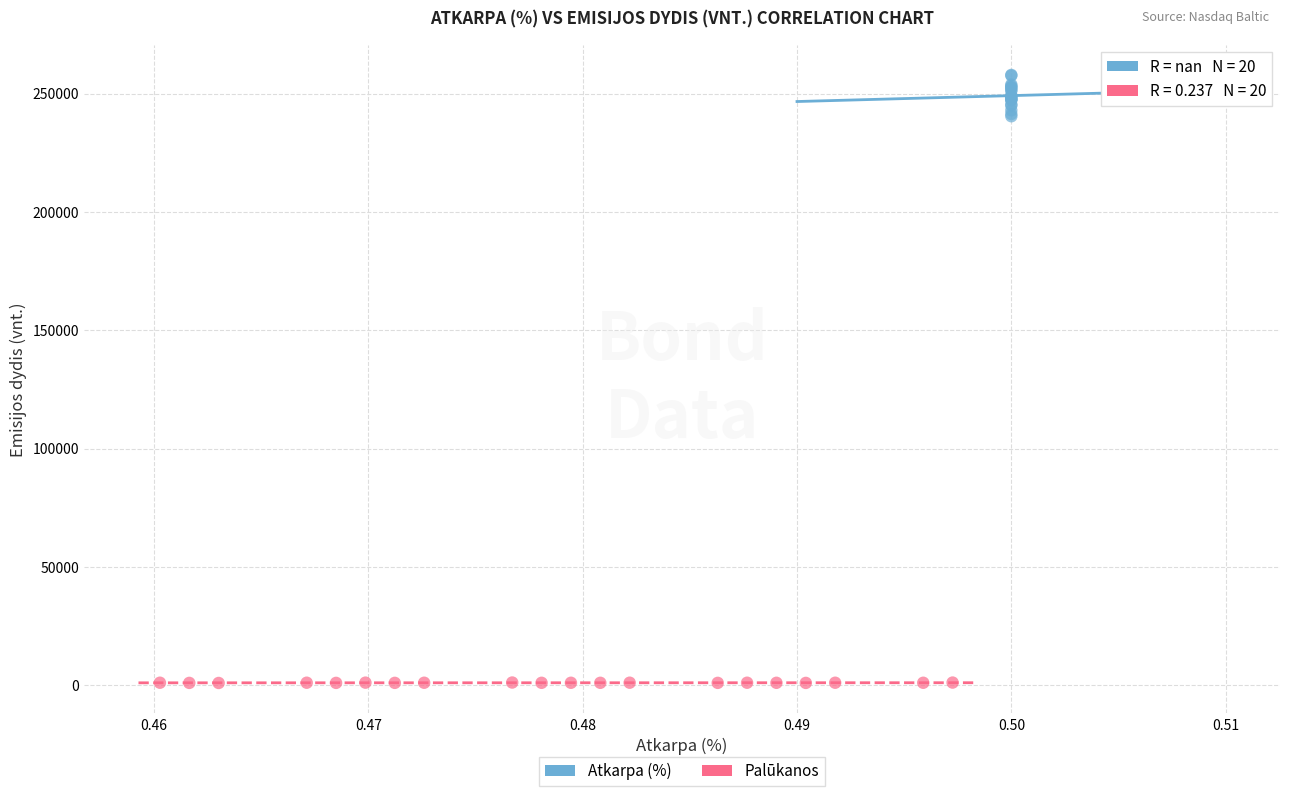

Which series has the widest spread of Y values?

Atkarpa (%)